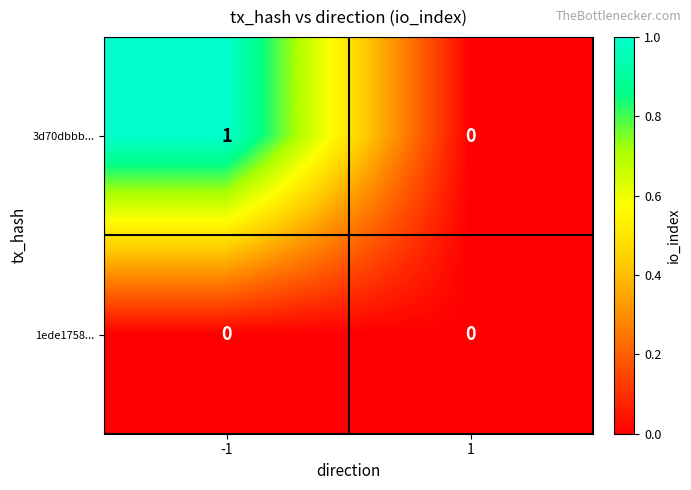

Which series has the largest range (max minus min)?

3d70dbbb...